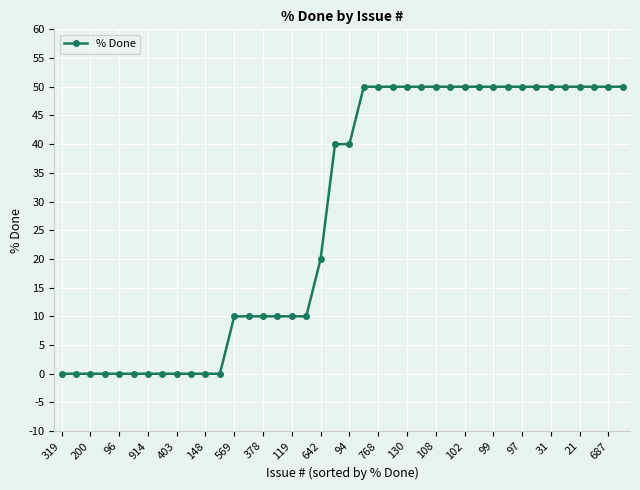

What is the greatest value displayed?

50